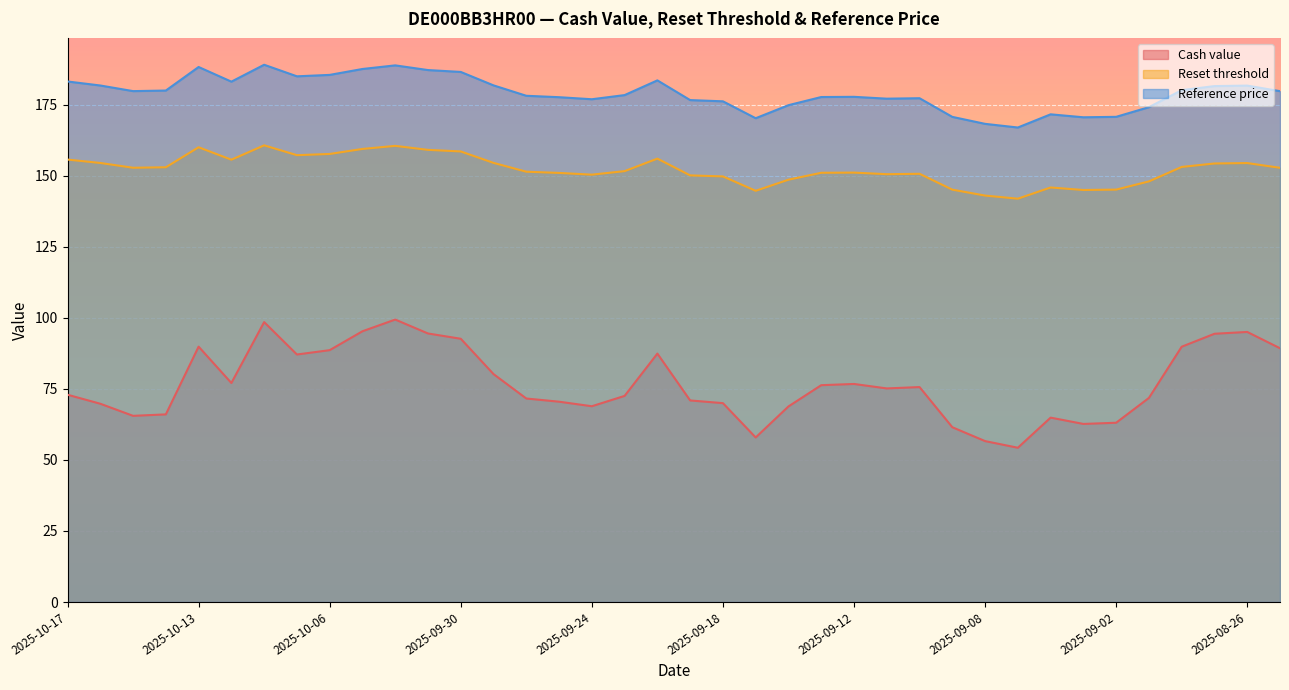

True or false: Reset threshold and Cash value intersect in this chart.

False